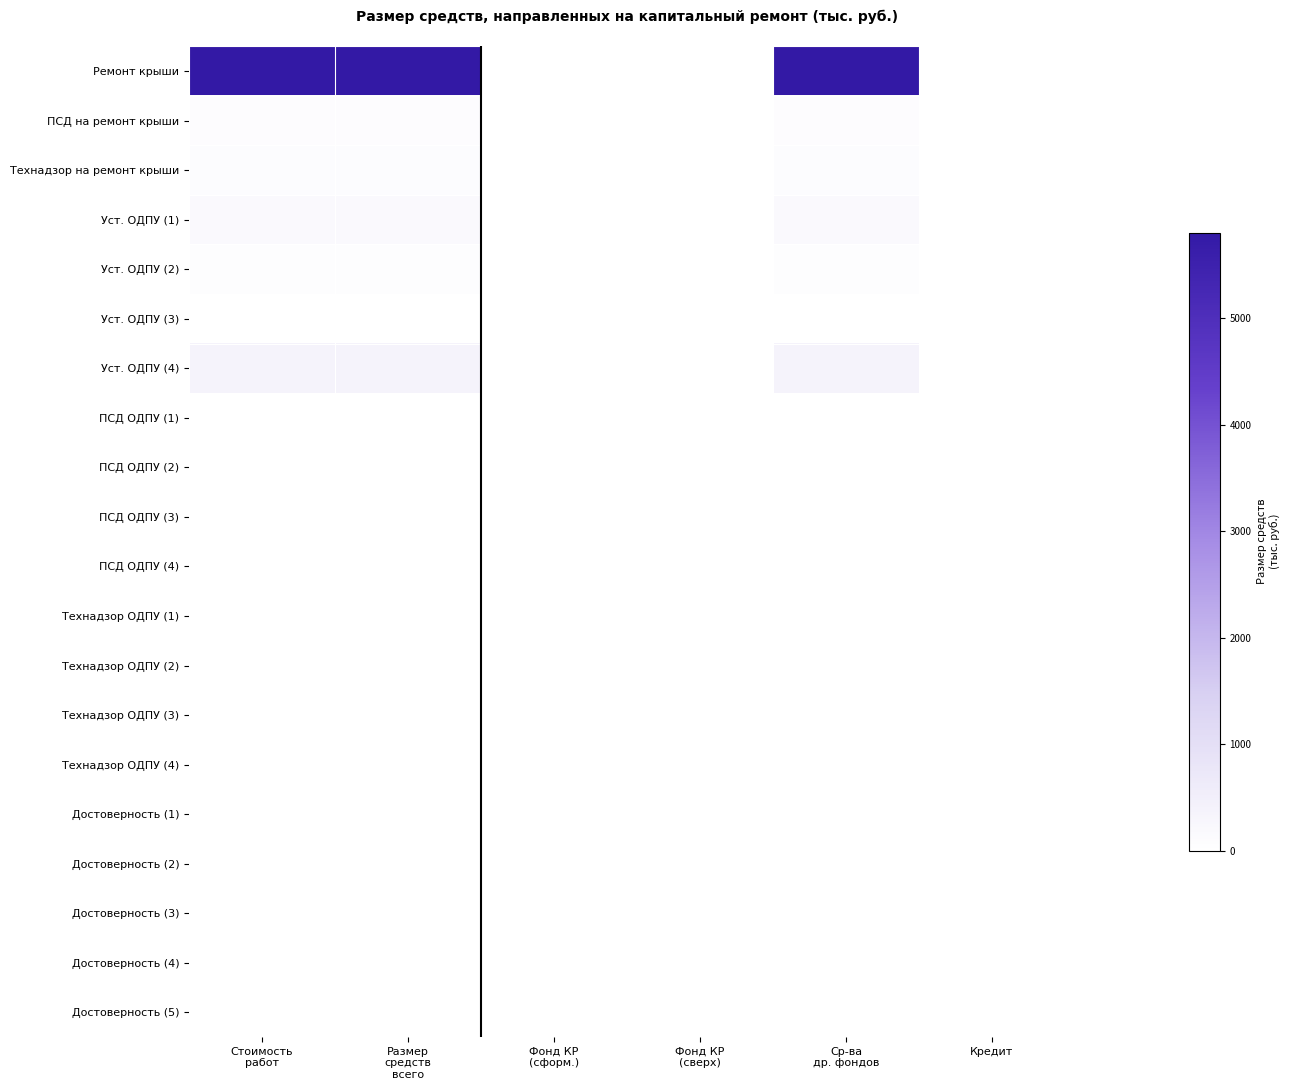

Reading right to left, list all the values displayed in this chart.

Ремонт крыши: Кредит=0.0	Ср-ва
др. фондов=5804.4	Фонд КР
(сверх)=0.0	Фонд КР
(сформ.)=0.0	Размер
средств
всего=5804.4	Стоимость
работ=5804.4
ПСД на ремонт крыши: Кредит=0.0	Ср-ва
др. фондов=78.6	Фонд КР
(сверх)=0.0	Фонд КР
(сформ.)=0.0	Размер
средств
всего=78.6	Стоимость
работ=78.6
Технадзор на ремонт крыши: Кредит=0.0	Ср-ва
др. фондов=92.1	Фонд КР
(сверх)=0.0	Фонд КР
(сформ.)=0.0	Размер
средств
всего=92.1	Стоимость
работ=92.1
Уст. ОДПУ (1): Кредит=0.0	Ср-ва
др. фондов=164.3	Фонд КР
(сверх)=0.0	Фонд КР
(сформ.)=0.0	Размер
средств
всего=164.3	Стоимость
работ=164.3
Уст. ОДПУ (2): Кредит=0.0	Ср-ва
др. фондов=59.4	Фонд КР
(сверх)=0.0	Фонд КР
(сформ.)=0.0	Размер
средств
всего=59.4	Стоимость
работ=59.4
Уст. ОДПУ (3): Кредит=0.0	Ср-ва
др. фондов=21.5	Фонд КР
(сверх)=0.0	Фонд КР
(сформ.)=0.0	Размер
средств
всего=21.5	Стоимость
работ=21.5
Уст. ОДПУ (4): Кредит=0.0	Ср-ва
др. фондов=381.1	Фонд КР
(сверх)=0.0	Фонд КР
(сформ.)=0.0	Размер
средств
всего=381.1	Стоимость
работ=381.1
ПСД ОДПУ (1): Кредит=0.0	Ср-ва
др. фондов=1.8	Фонд КР
(сверх)=0.0	Фонд КР
(сформ.)=0.0	Размер
средств
всего=1.8	Стоимость
работ=1.8
ПСД ОДПУ (2): Кредит=0.0	Ср-ва
др. фондов=1.2	Фонд КР
(сверх)=0.0	Фонд КР
(сформ.)=0.0	Размер
средств
всего=1.2	Стоимость
работ=1.2
ПСД ОДПУ (3): Кредит=0.0	Ср-ва
др. фондов=0.3	Фонд КР
(сверх)=0.0	Фонд КР
(сформ.)=0.0	Размер
средств
всего=0.3	Стоимость
работ=0.3
ПСД ОДПУ (4): Кредит=0.0	Ср-ва
др. фондов=6.0	Фонд КР
(сверх)=0.0	Фонд КР
(сформ.)=0.0	Размер
средств
всего=6.0	Стоимость
работ=6.0
Технадзор ОДПУ (1): Кредит=0.0	Ср-ва
др. фондов=2.6	Фонд КР
(сверх)=0.0	Фонд КР
(сформ.)=0.0	Размер
средств
всего=2.6	Стоимость
работ=2.6
Технадзор ОДПУ (2): Кредит=0.0	Ср-ва
др. фондов=0.9	Фонд КР
(сверх)=0.0	Фонд КР
(сформ.)=0.0	Размер
средств
всего=0.9	Стоимость
работ=0.9
Технадзор ОДПУ (3): Кредит=0.0	Ср-ва
др. фондов=0.3	Фонд КР
(сверх)=0.0	Фонд КР
(сформ.)=0.0	Размер
средств
всего=0.3	Стоимость
работ=0.3
Технадзор ОДПУ (4): Кредит=0.0	Ср-ва
др. фондов=6.0	Фонд КР
(сверх)=0.0	Фонд КР
(сформ.)=0.0	Размер
средств
всего=6.0	Стоимость
работ=6.0
Достоверность (1): Кредит=0.0	Ср-ва
др. фондов=12.2	Фонд КР
(сверх)=0.0	Фонд КР
(сформ.)=0.0	Размер
средств
всего=12.2	Стоимость
работ=12.2
Достоверность (2): Кредит=0.0	Ср-ва
др. фондов=0.4	Фонд КР
(сверх)=0.0	Фонд КР
(сформ.)=0.0	Размер
средств
всего=0.4	Стоимость
работ=0.4
Достоверность (3): Кредит=0.0	Ср-ва
др. фондов=0.2	Фонд КР
(сверх)=0.0	Фонд КР
(сформ.)=0.0	Размер
средств
всего=0.2	Стоимость
работ=0.2
Достоверность (4): Кредит=0.0	Ср-ва
др. фондов=0.0	Фонд КР
(сверх)=0.0	Фонд КР
(сформ.)=0.0	Размер
средств
всего=0.0	Стоимость
работ=0.0
Достоверность (5): Кредит=0.0	Ср-ва
др. фондов=0.8	Фонд КР
(сверх)=0.0	Фонд КР
(сформ.)=0.0	Размер
средств
всего=0.8	Стоимость
работ=0.8